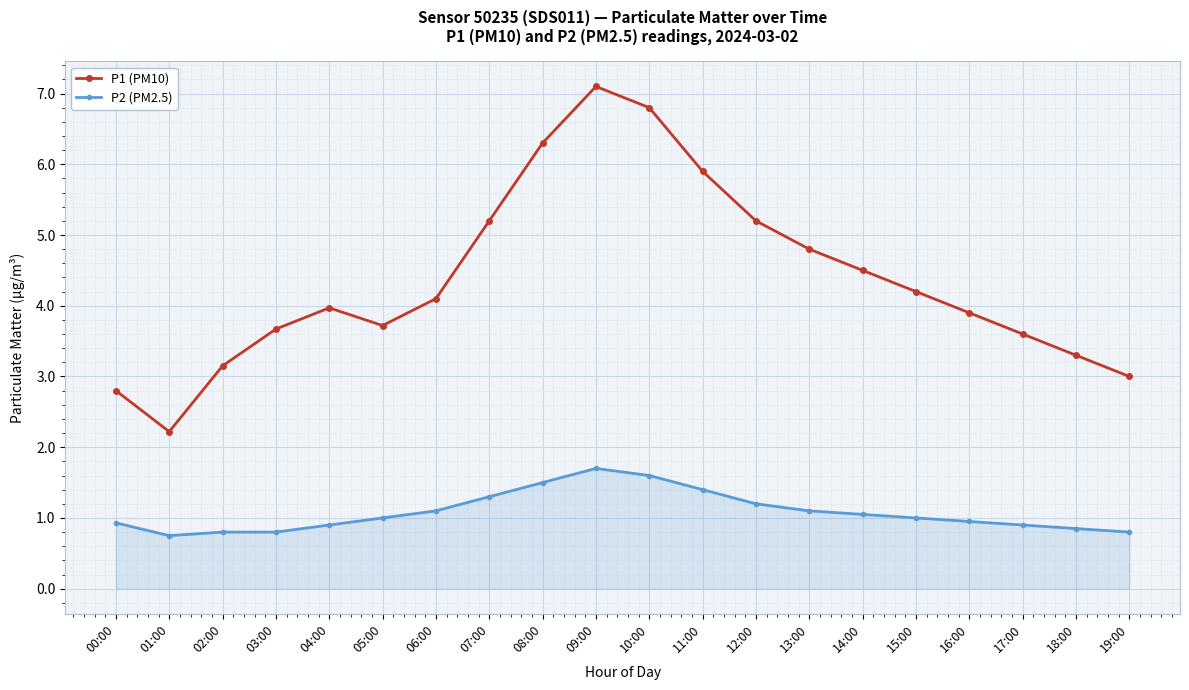

What is the smallest value displayed?

0.8